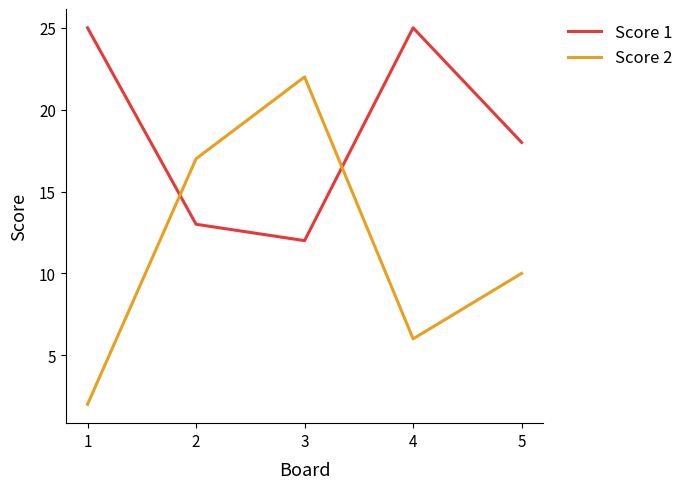

At which category is the sum across all series the highest?

3